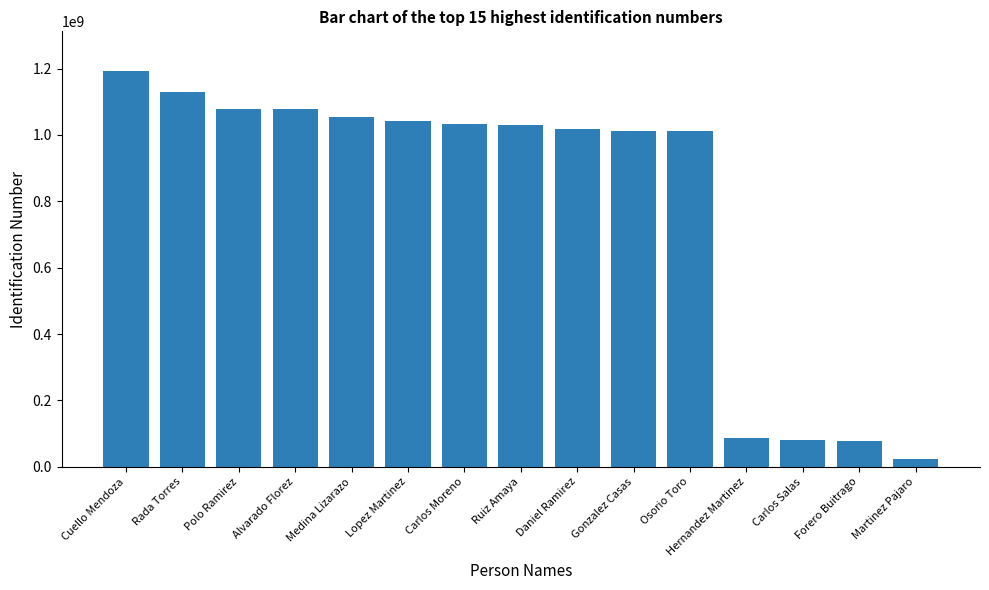

What is the maximum value shown in the chart?

1192784183